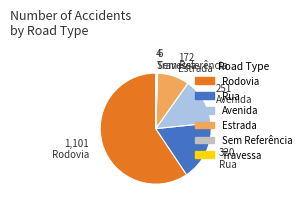

Is it true that Sem Referência is 0% of the pie?

True